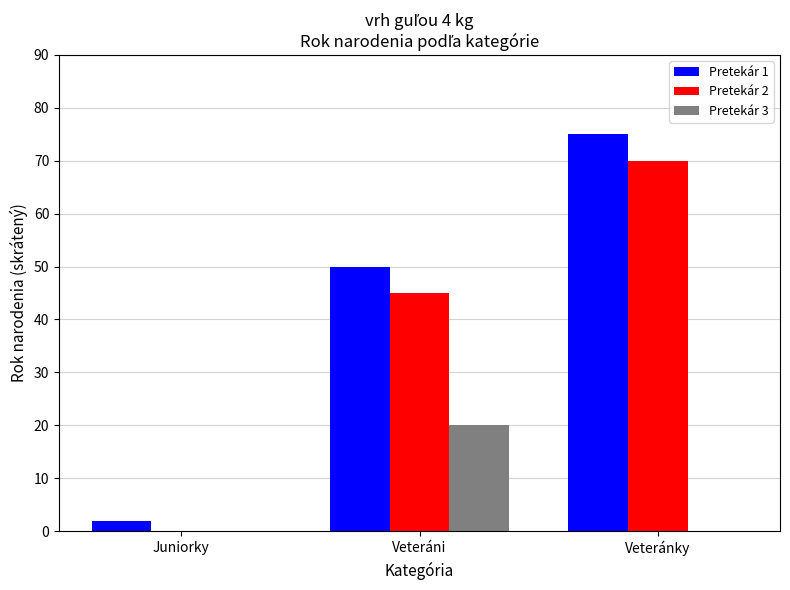

At which category is the sum across all series the highest?

Veteránky